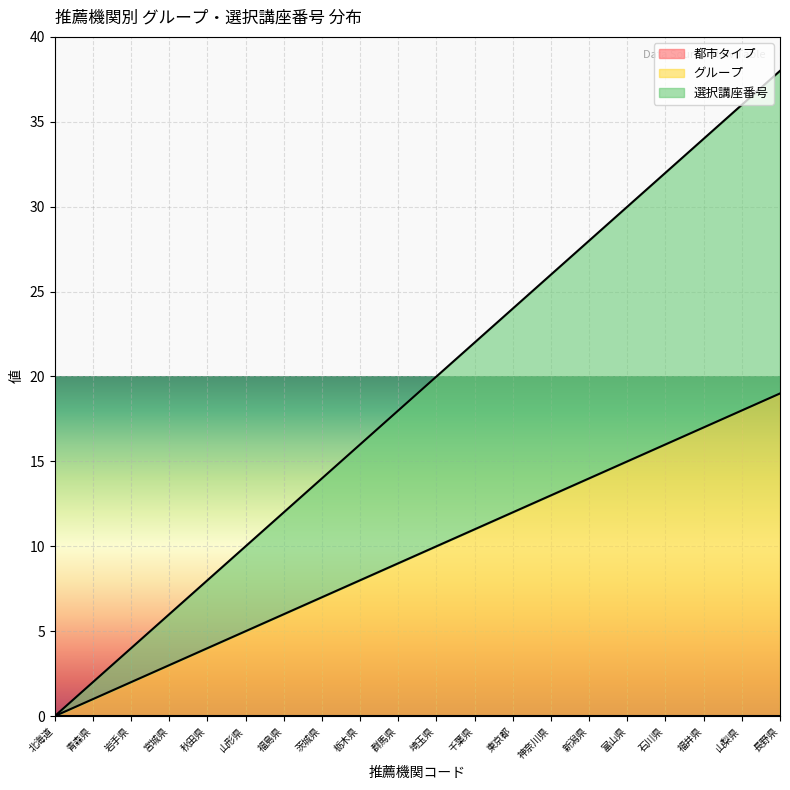

True or false: グループ and 選択講座番号 intersect in this chart.

False